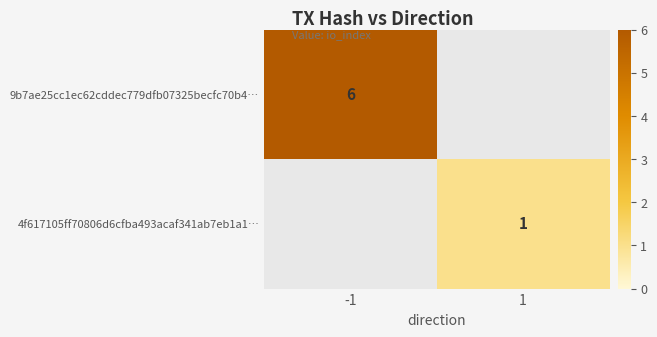

At which category does the chart reach its peak across all series?

-1